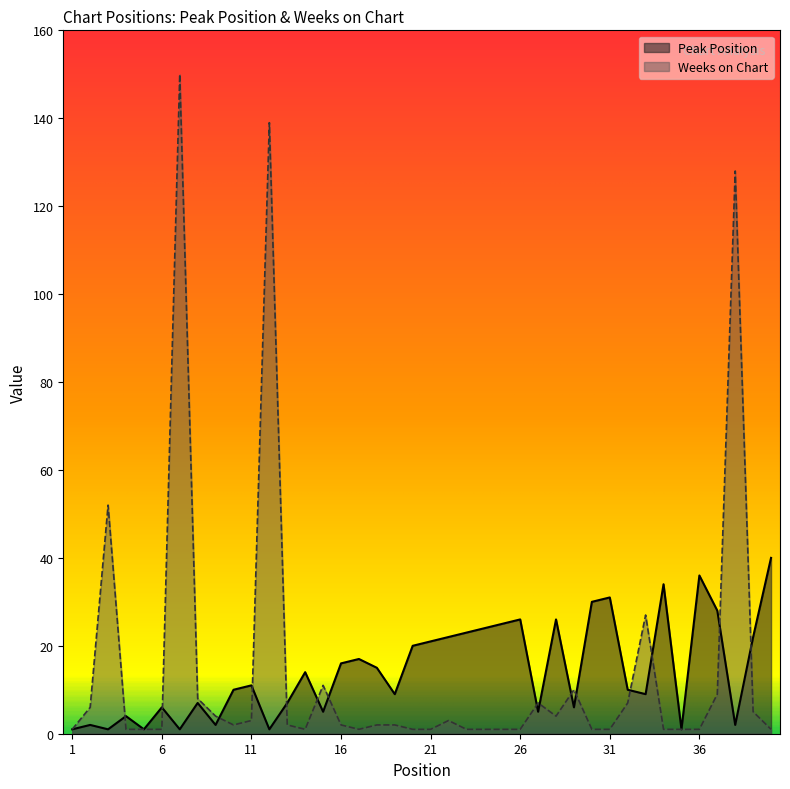

List the series in order of their overall mean, highest first.

Weeks on Chart, Peak Position